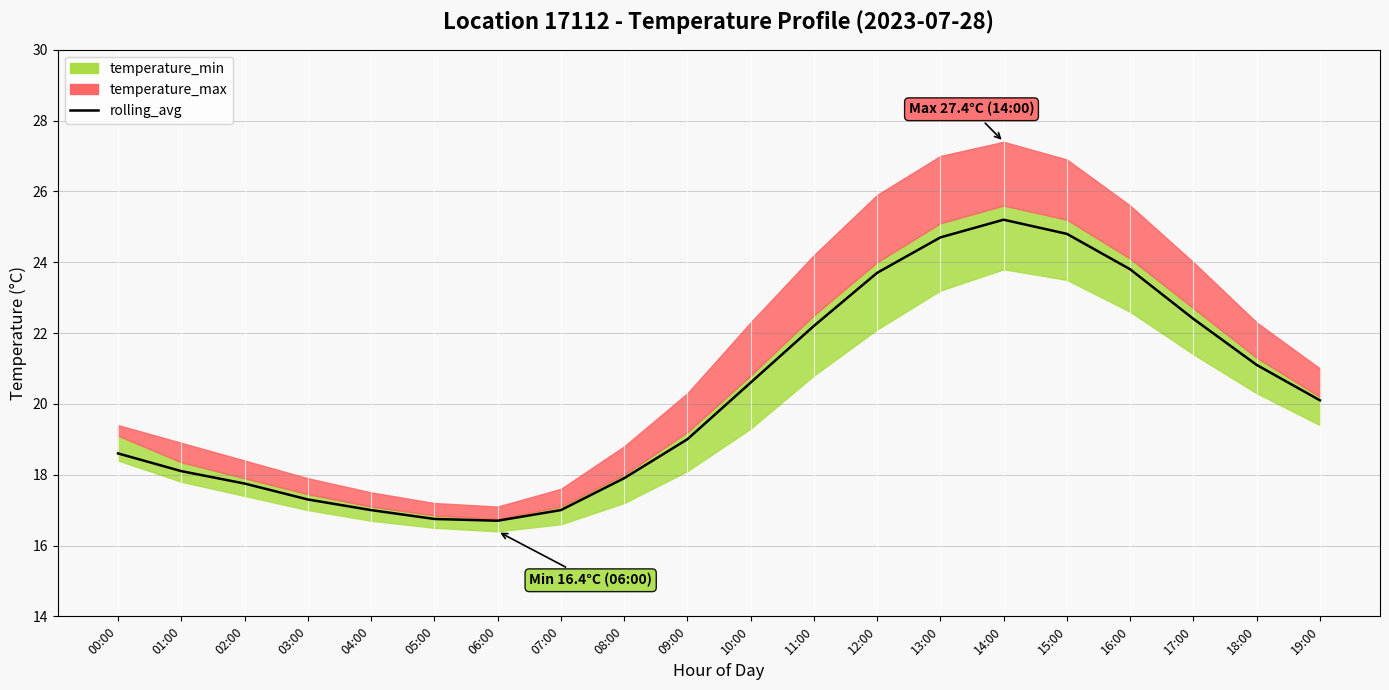

Where is the first local maximum?

14:00